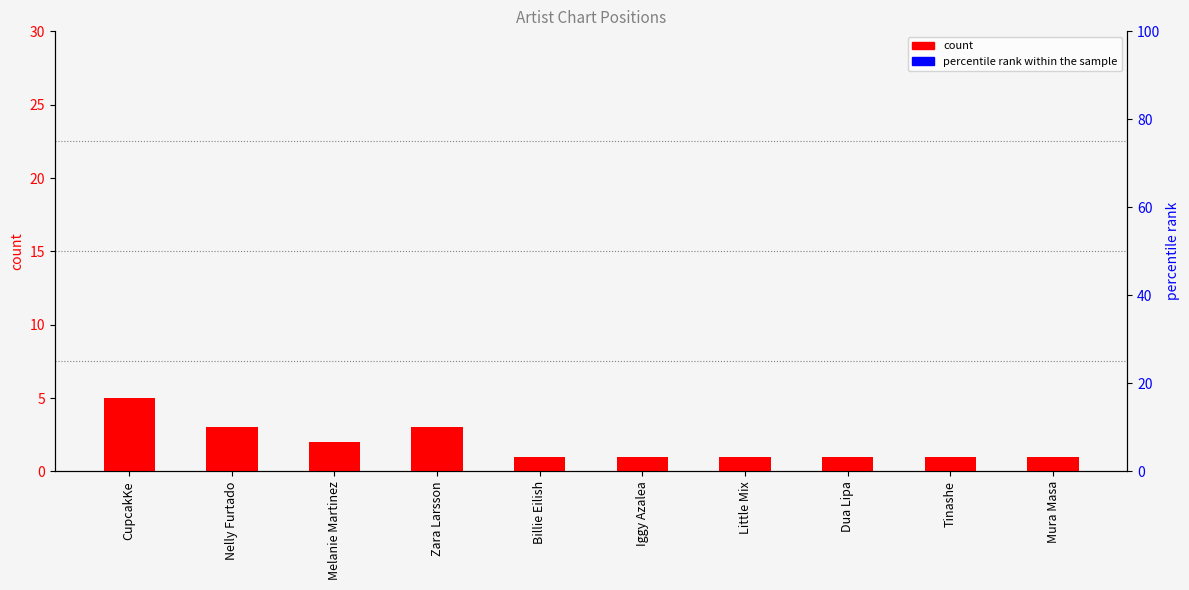

At which label does percentile rank within the sample reach its minimum?

CupcakKe